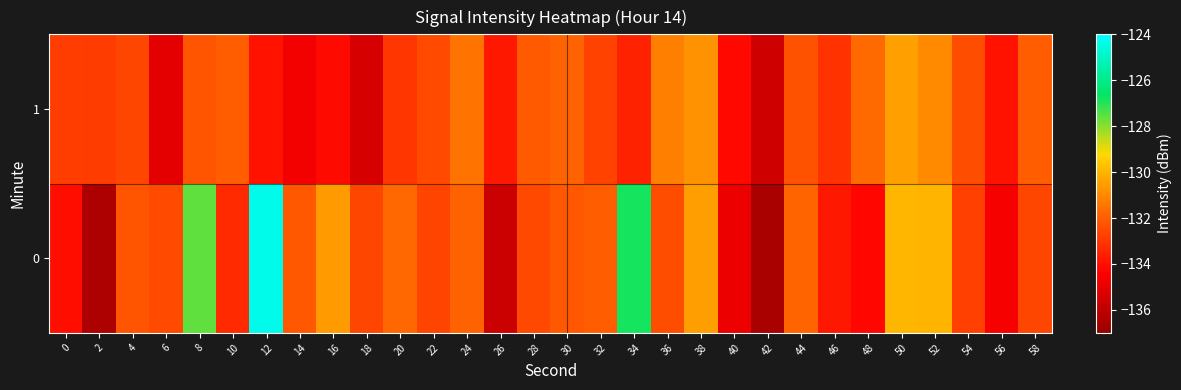

What is the total value across all series at 30?

-264.0